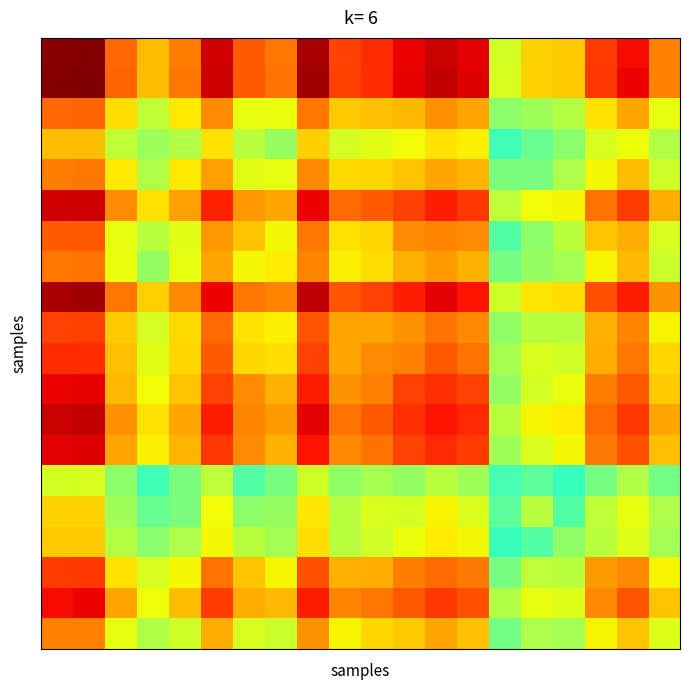

What is the greatest value displayed?

1.0